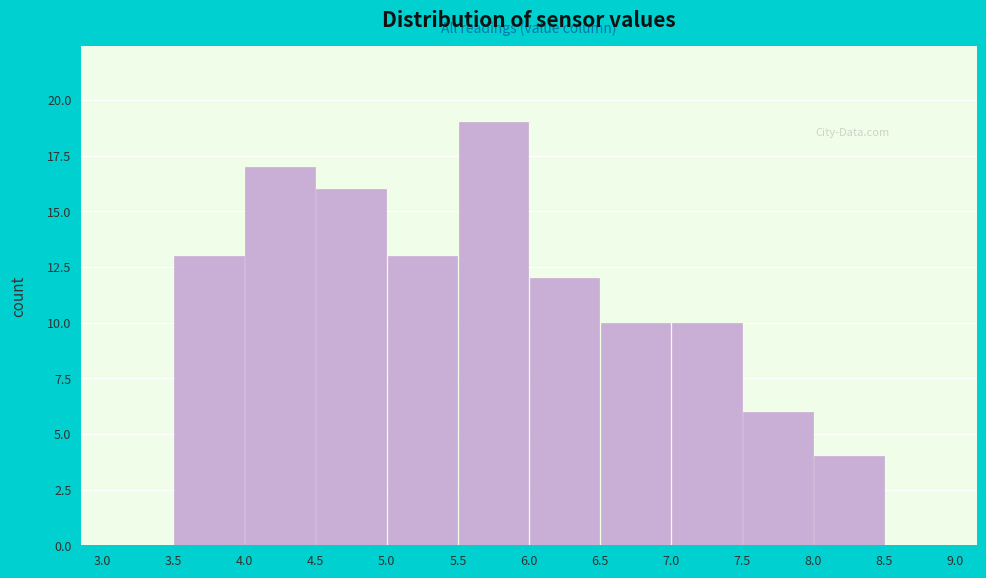

What is the height of the bar covering 3.5 to 4.0 on the x-axis? The values are not printed on the chart, so give them approximately, as read against the axis.

13